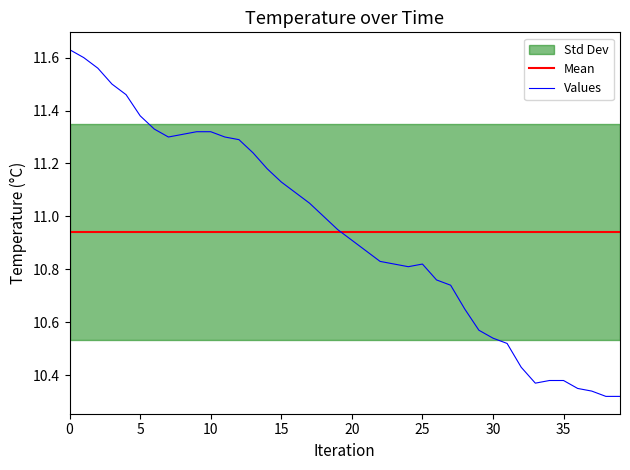

What is the approximate value at 15?

11.1